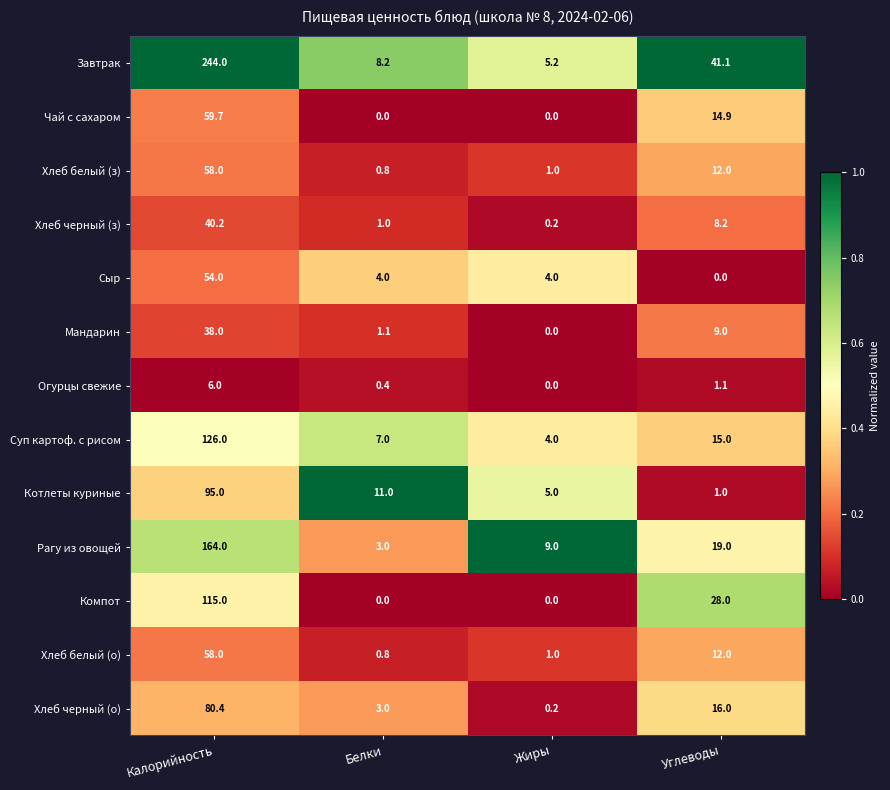

What is the total value across all series at Белки?

40.3